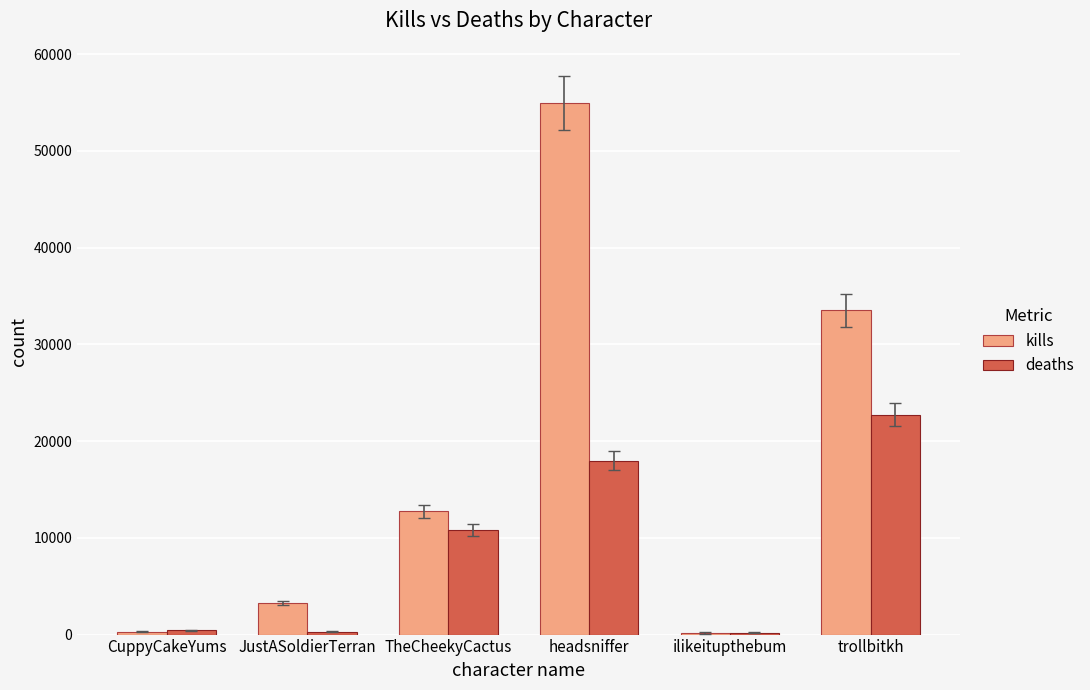

What is the average value of the kills series?

17489